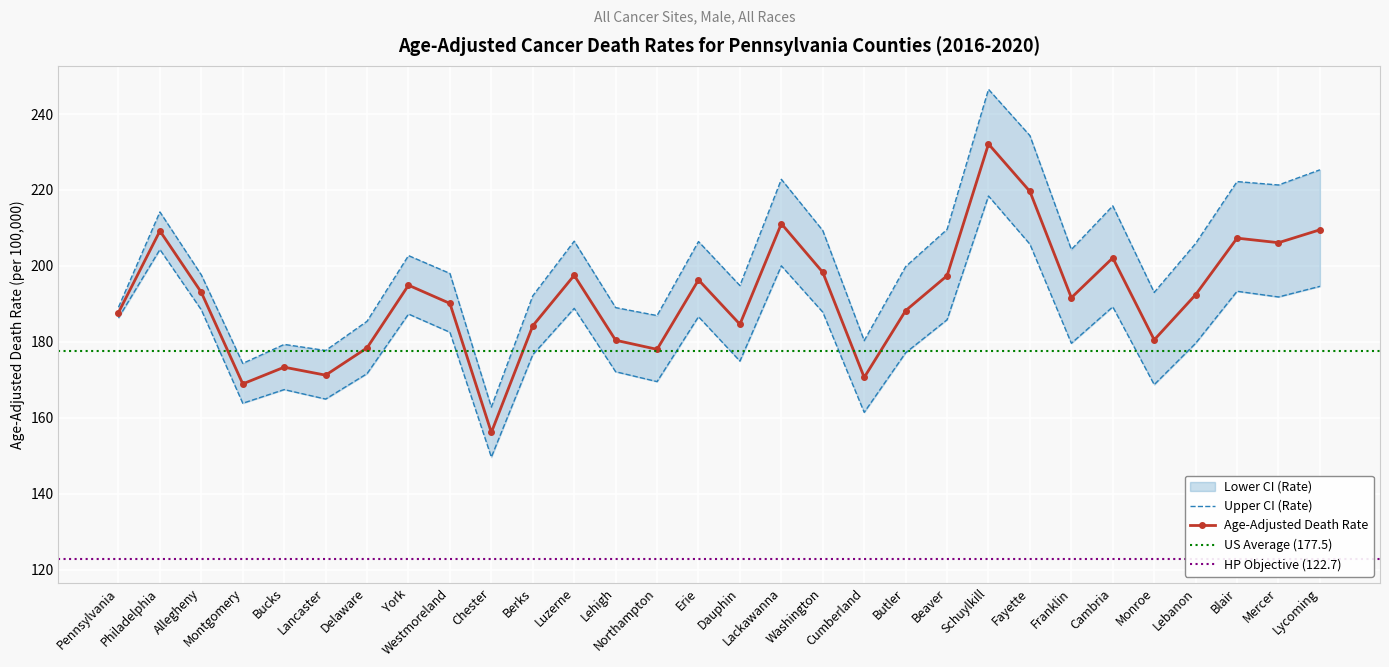

Where is the first local minimum for Age-Adjusted Death Rate?

Montgomery